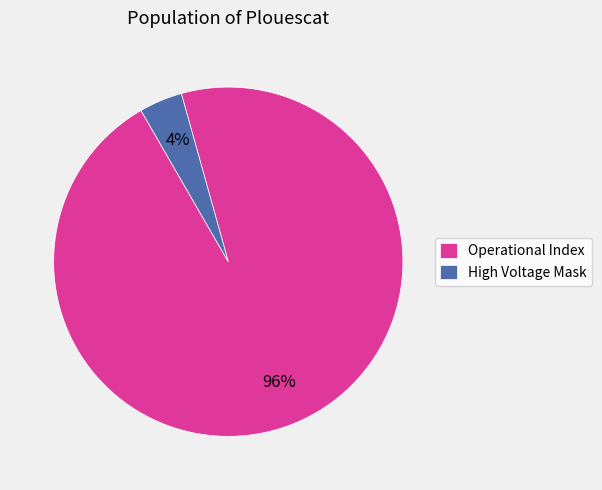

True or false: Operational Index accounts for 96% of the total.

True